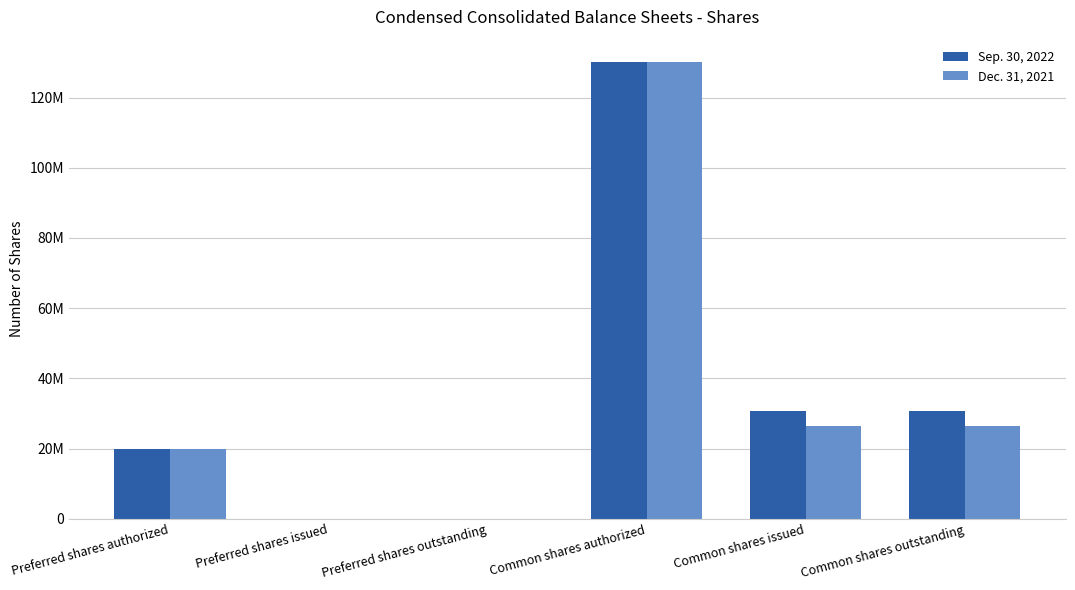

List the labels in order of Sep. 30, 2022 value, largest first.

Common shares authorized, Common shares issued, Common shares outstanding, Preferred shares authorized, Preferred shares issued, Preferred shares outstanding